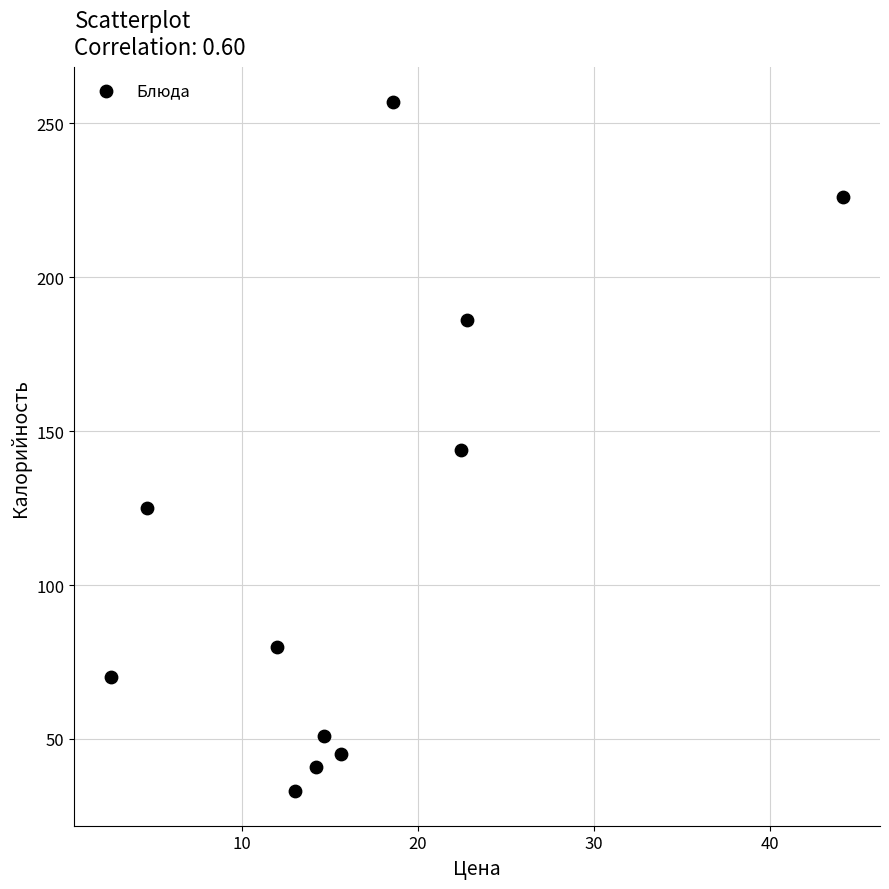

What is the range of Y values (max minus min)?

224